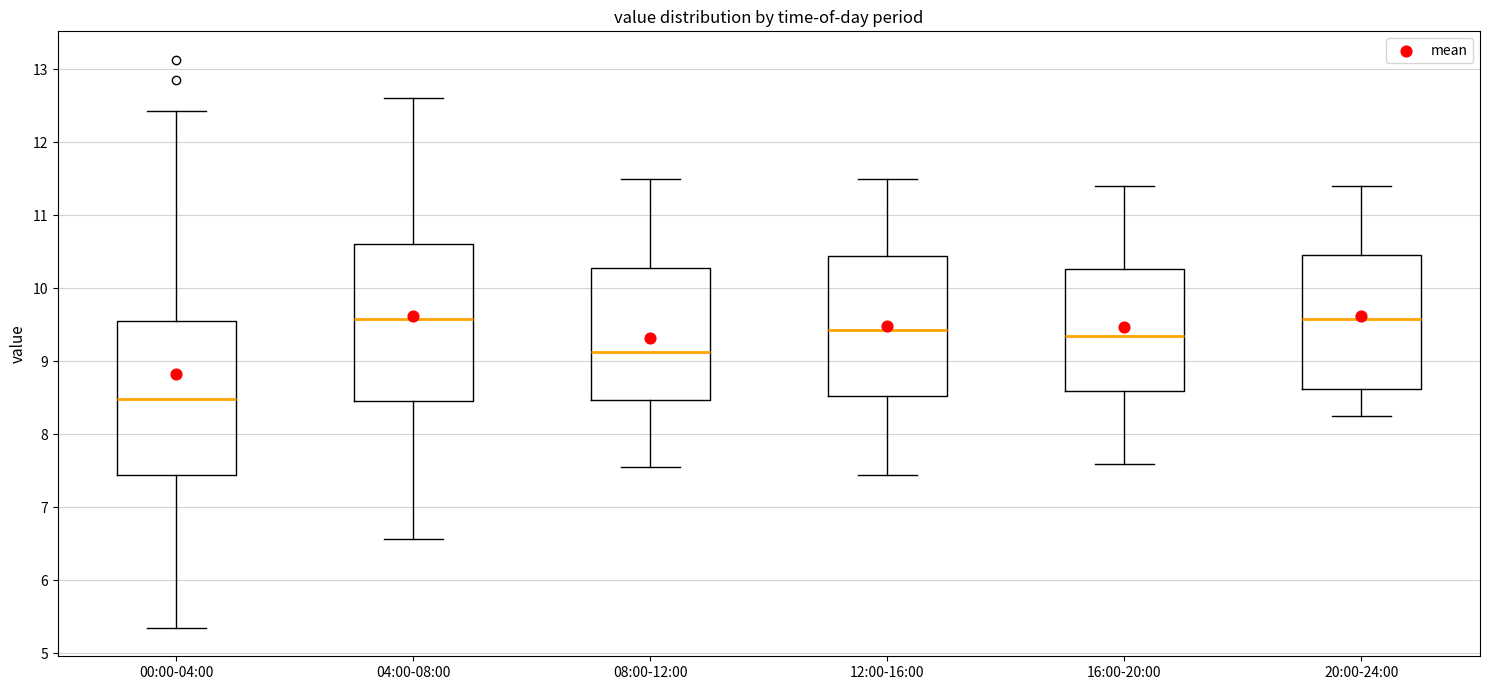

Reading left to right, transcribe this box plot: for each box, give where its median line is, the range the box spans, and where its two whiskers end, as read against the y-axis. The values are not printed on the chart, so give them approximately, as read against the axis.

00:00-04:00: median 8.5, box 7.5 to 9.6, whiskers 5.4 to 12.4
04:00-08:00: median 9.6, box 8.5 to 10.6, whiskers 6.6 to 12.6
08:00-12:00: median 9.1, box 8.5 to 10.3, whiskers 7.6 to 11.5
12:00-16:00: median 9.4, box 8.5 to 10.4, whiskers 7.5 to 11.5
16:00-20:00: median 9.4, box 8.6 to 10.3, whiskers 7.6 to 11.4
20:00-24:00: median 9.6, box 8.6 to 10.5, whiskers 8.3 to 11.4